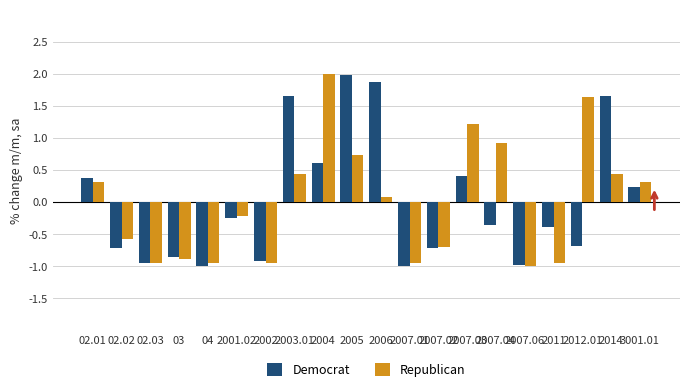

What are all the series names shown in the legend?

Democrat, Republican